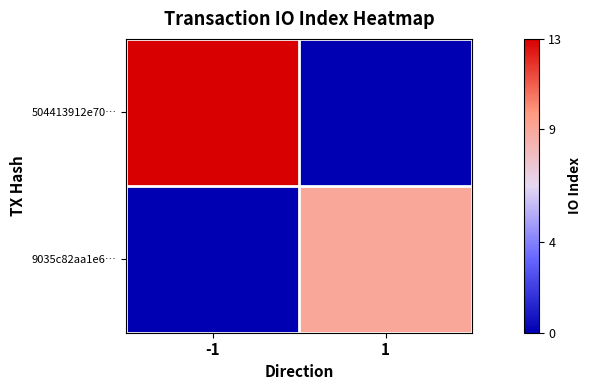

Between -1 and 1, which series saw the biggest shift?

504413912e70…